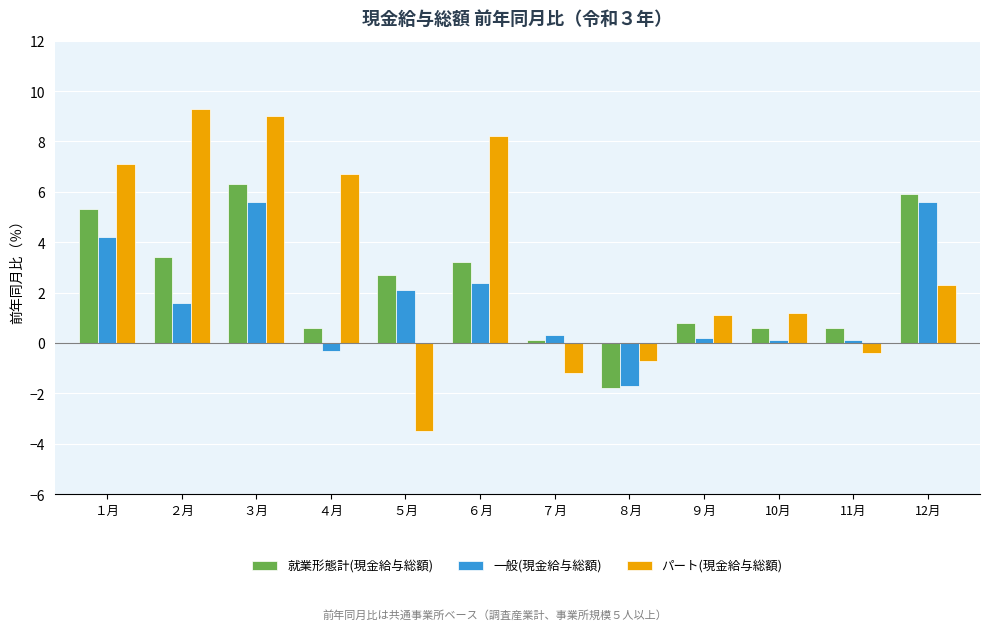

What is the difference between the 一般(現金給与総額) values at ３月 and ４月?

5.9